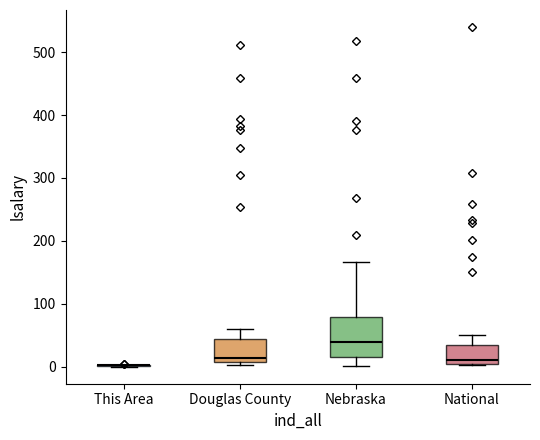

Which box is the tallest, from its lower edge to its upper edge?

Nebraska